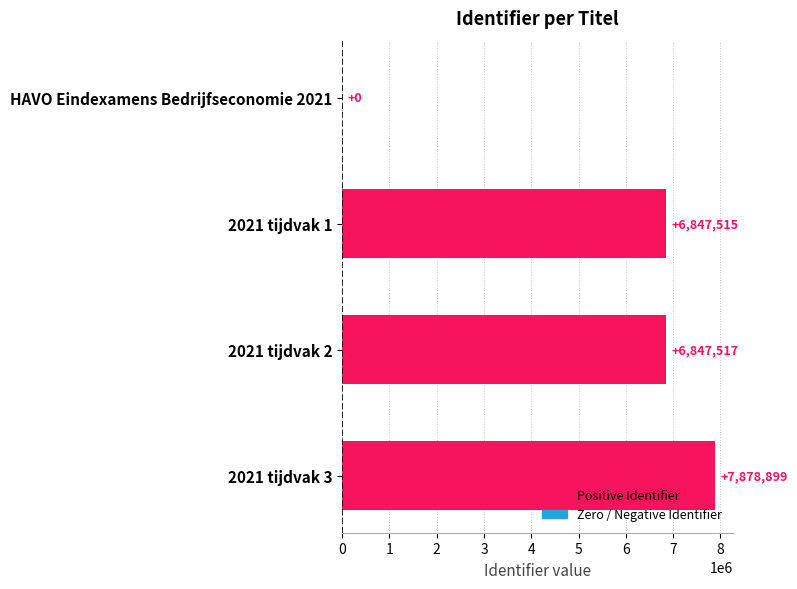

What is the change in value from HAVO Eindexamens Bedrijfseconomie 2021 to 2021 tijdvak 2?

+6847517